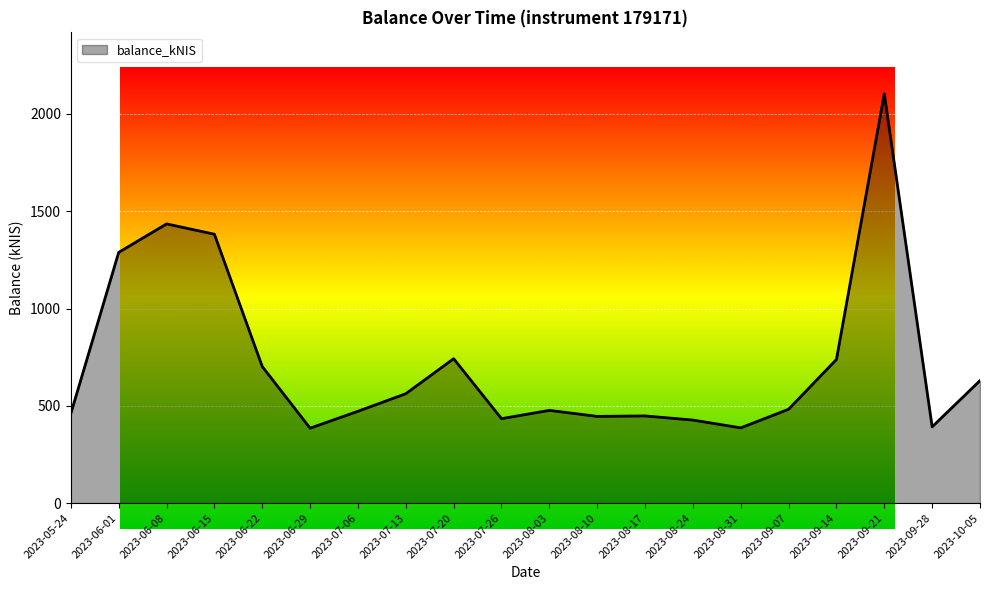

What value does the data have at 2023-07-13?

562.1